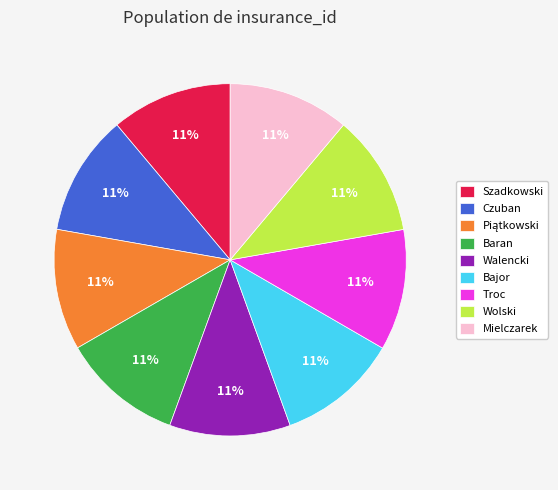

Approximately how many times larger is the value at Troc compared to Mielczarek?

1.0